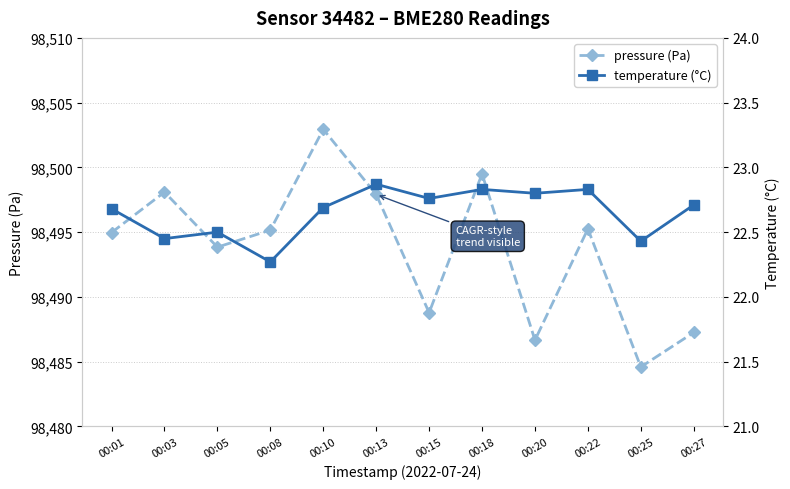

The pressure (Pa) series shows 51744.3 at 00:08. True or false?

False